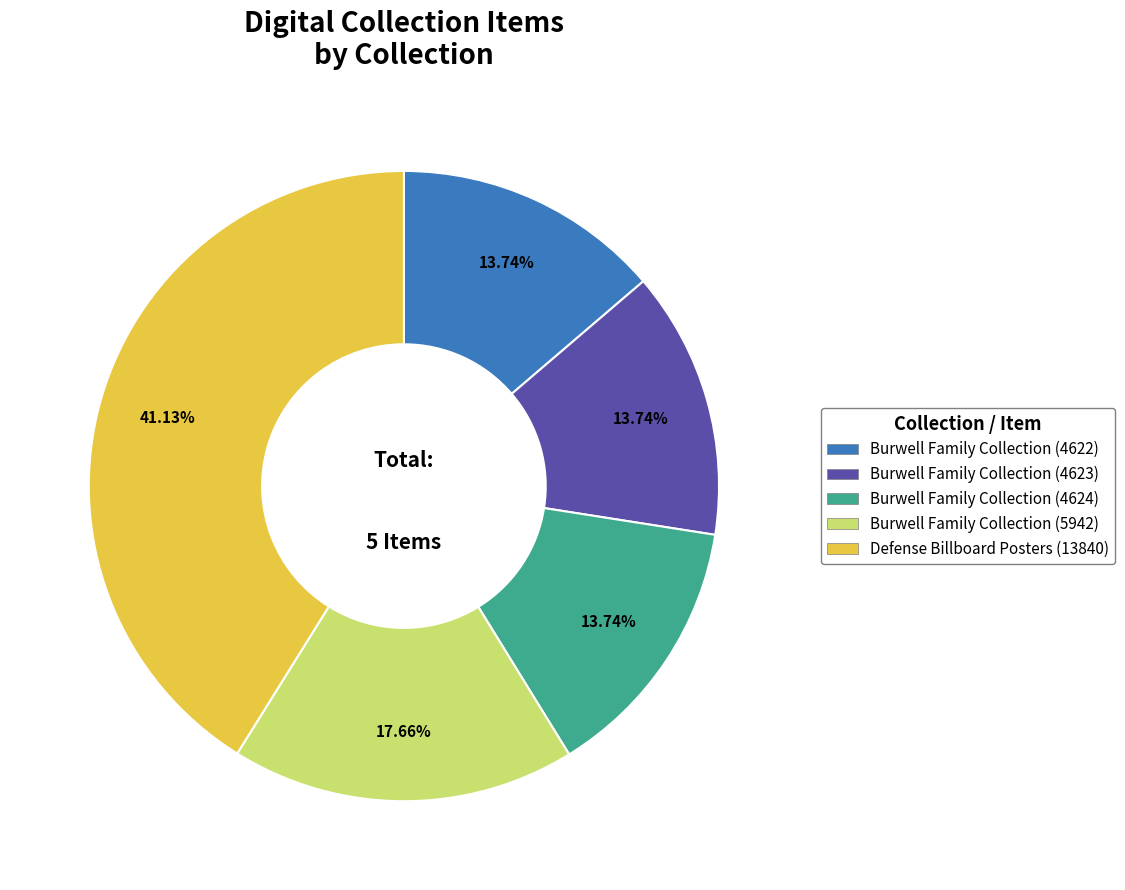

Is Burwell Family Collection (4623) the majority of the pie?

No